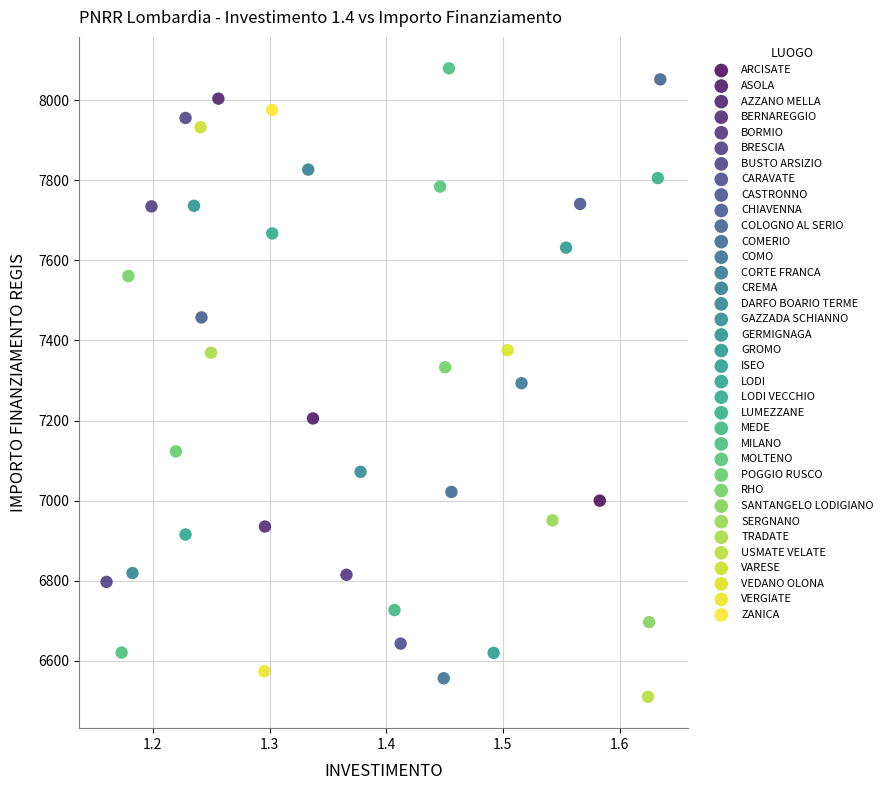

What are all the series names shown in the legend?

ARCISATE, ASOLA, AZZANO MELLA, BERNAREGGIO, BORMIO, BRESCIA, BUSTO ARSIZIO, CARAVATE, CASTRONNO, CHIAVENNA, COLOGNO AL SERIO, COMERIO, COMO, CORTE FRANCA, CREMA, DARFO BOARIO TERME, GAZZADA SCHIANNO, GERMIGNAGA, GROMO, ISEO, LODI, LODI VECCHIO, LUMEZZANE, MEDE, MILANO, MOLTENO, POGGIO RUSCO, RHO, SANTANGELO LODIGIANO, SERGNANO, TRADATE, USMATE VELATE, VARESE, VEDANO OLONA, VERGIATE, ZANICA